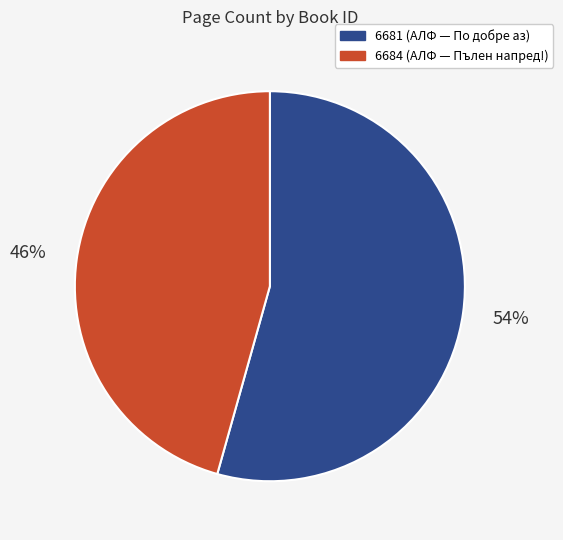

The 6684 slice represents 46% of the pie. True or false?

True